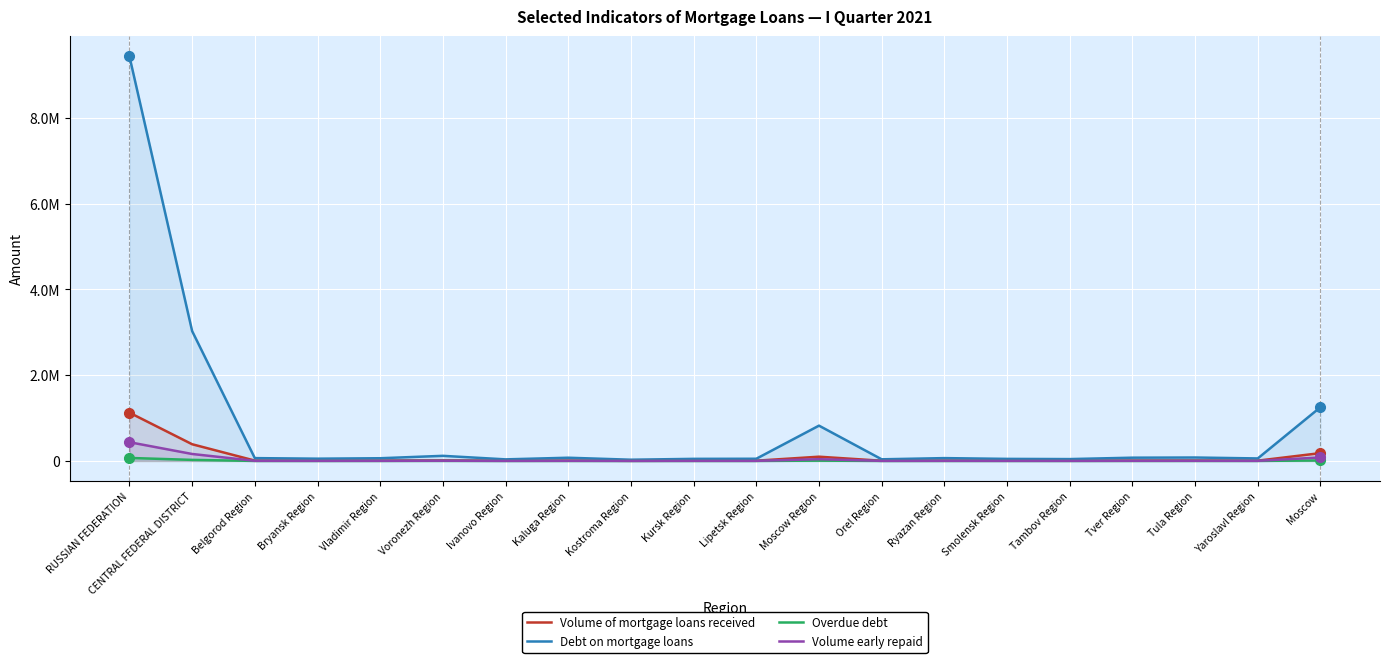

Which series has the largest total across all categories?

Debt on mortgage loans